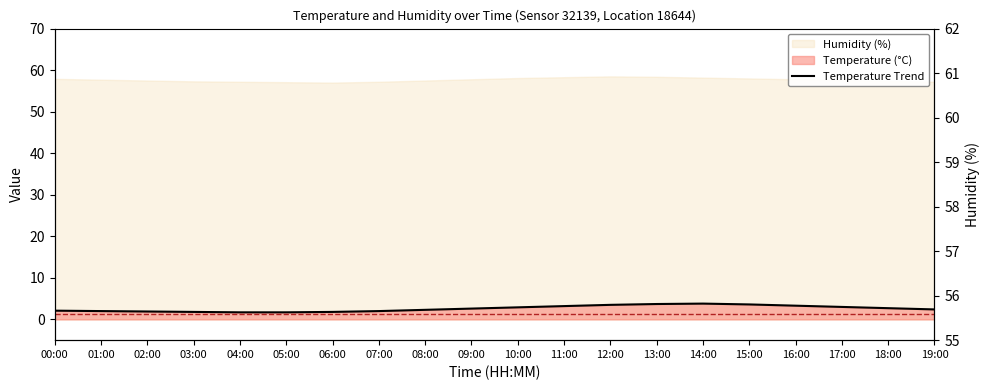

What is the difference between the maximum and second lowest values?

2.1